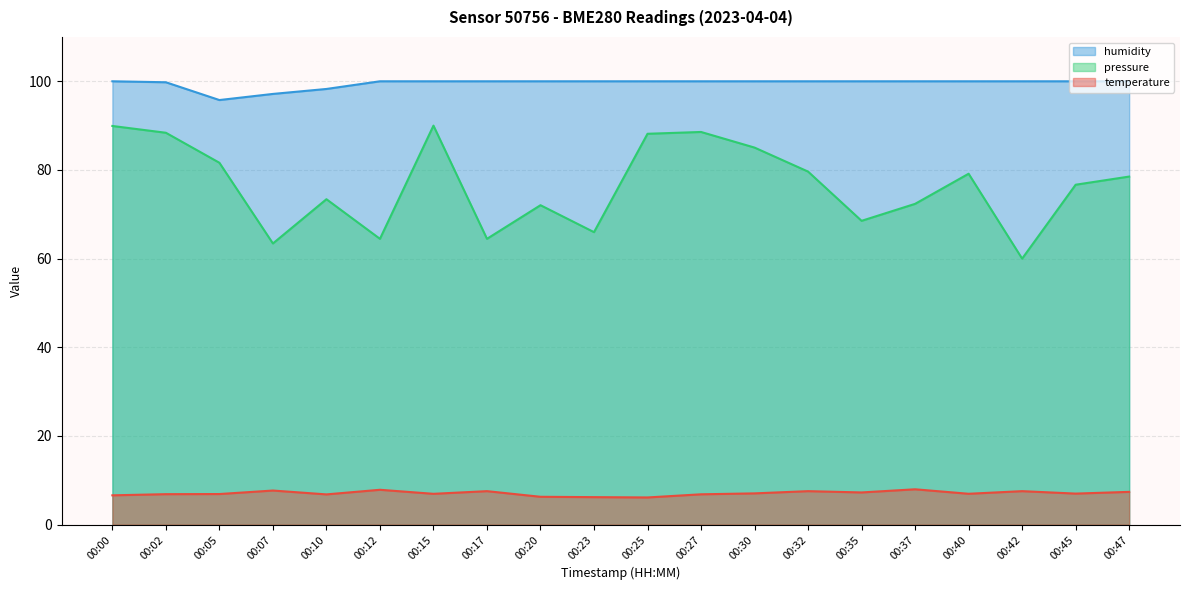

Rank the series by their maximum value, from lowest to highest.

temperature, pressure, humidity